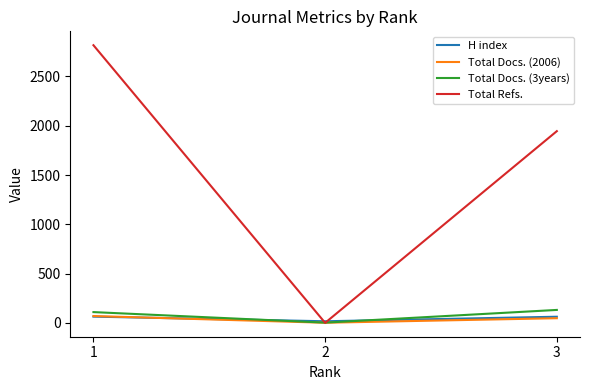

The Total Refs. series shows 0 at 2. True or false?

True